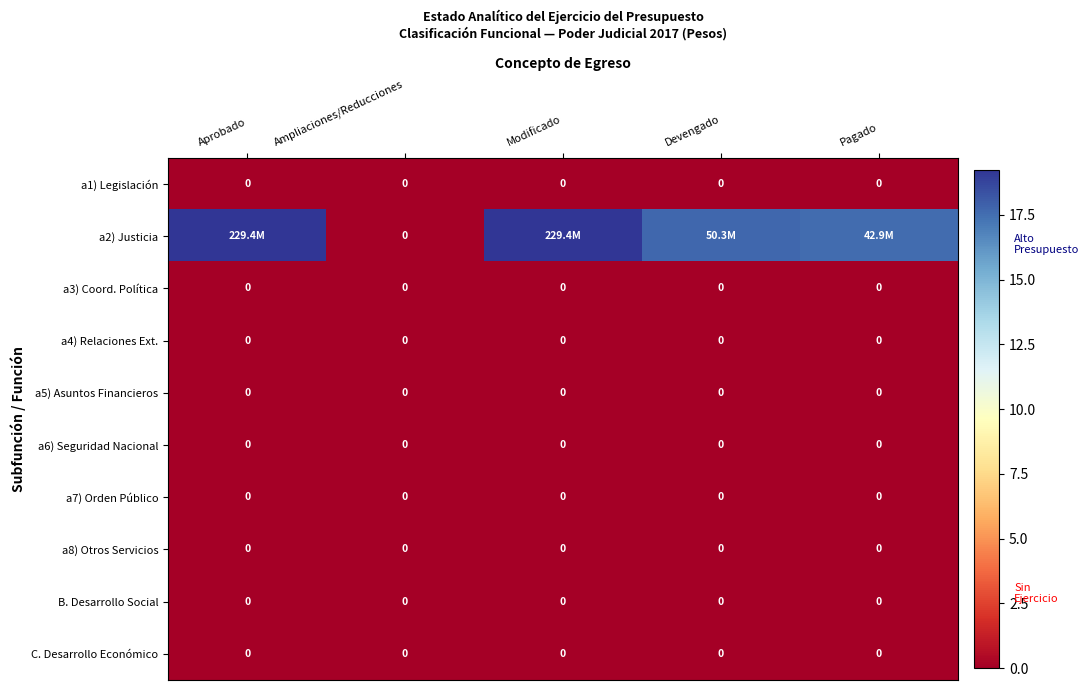

At Ampliaciones/Reducciones, list the series in order from largest to smallest.

a1) Legislación, a2) Justicia, a3) Coord. Política, a4) Relaciones Ext., a5) Asuntos Financieros, a6) Seguridad Nacional, a7) Orden Público, a8) Otros Servicios, B. Desarrollo Social, C. Desarrollo Económico